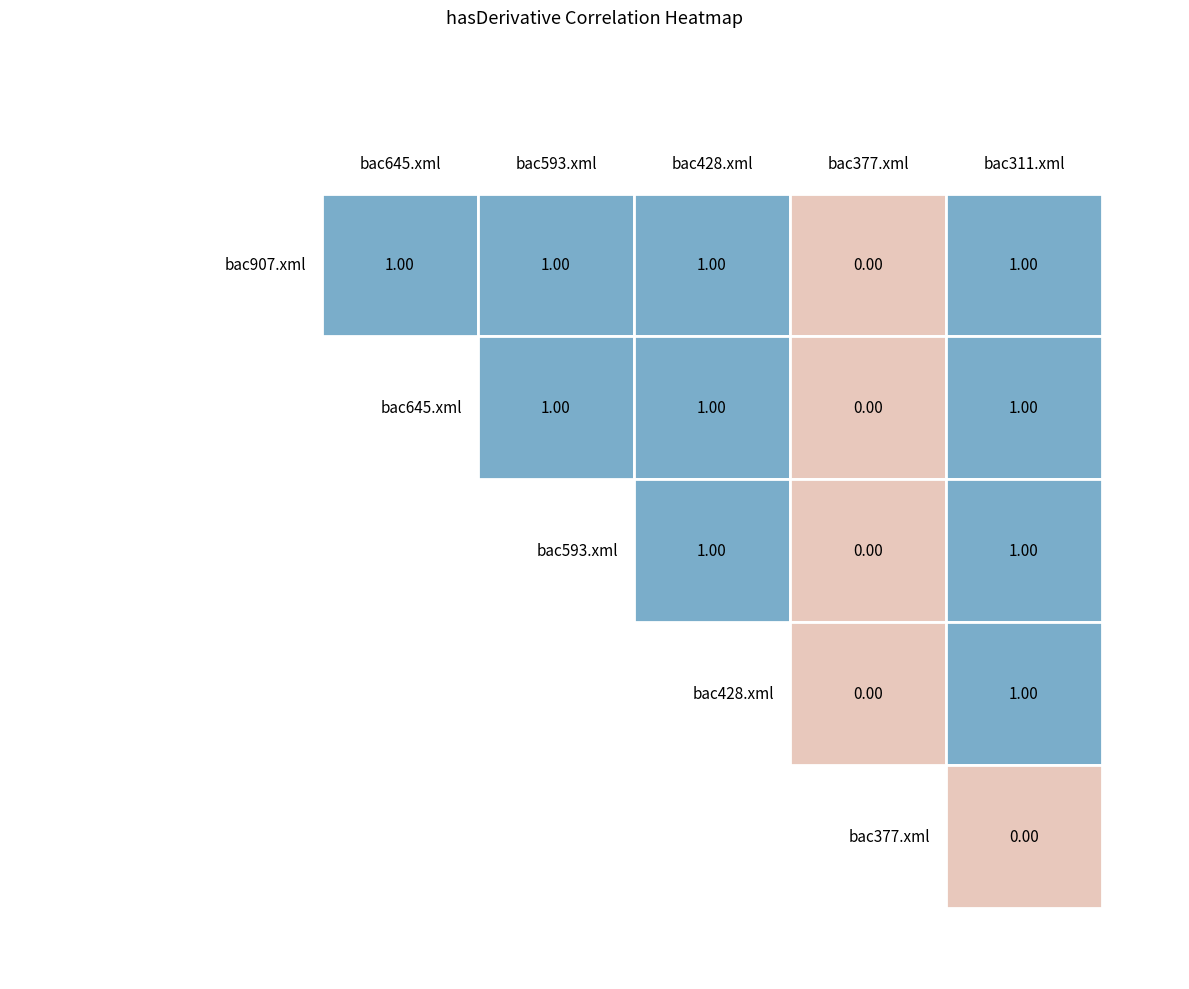

Which series has the largest total across all categories?

bac907.xml